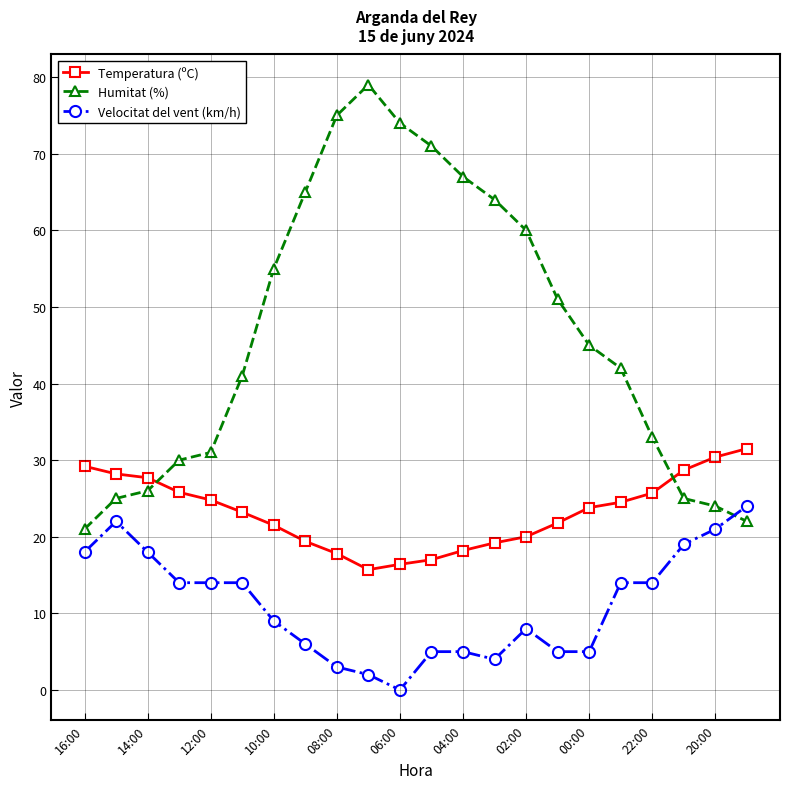

True or false: Velocitat del vent (km/h) and Temperatura (ºC) intersect in this chart.

False